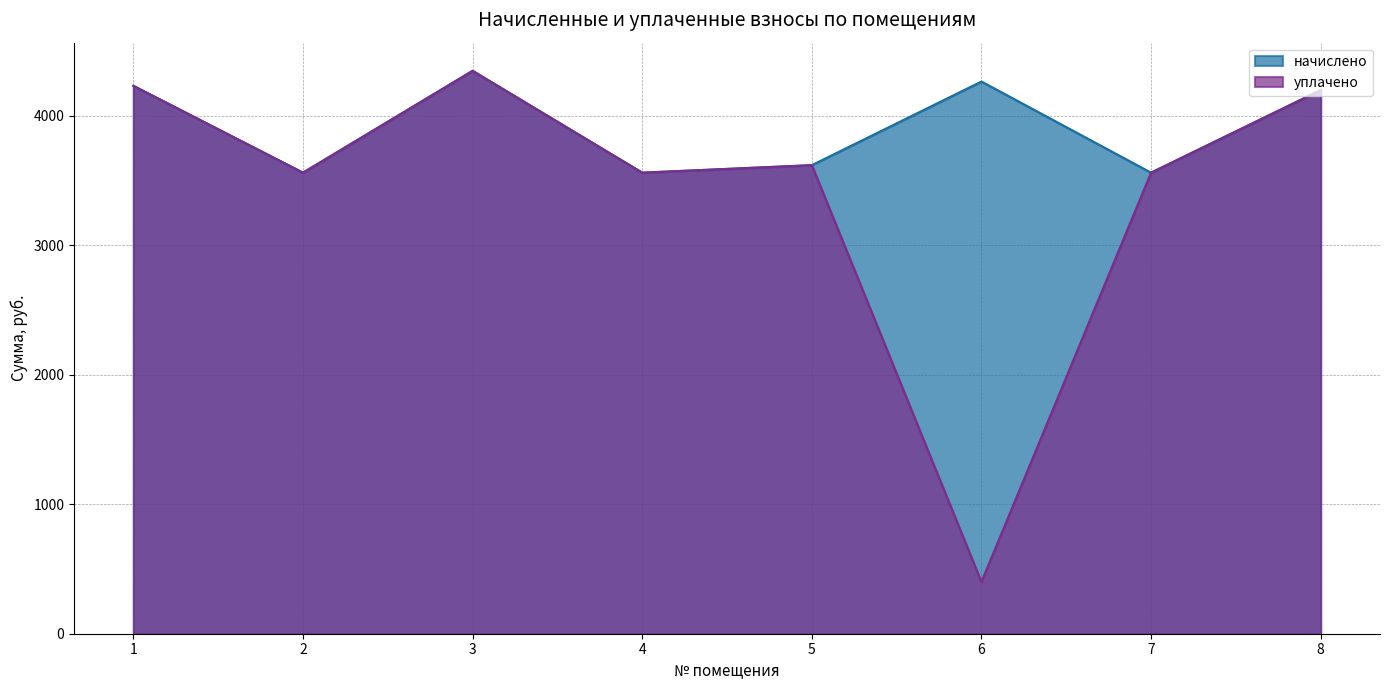

Reading left to right, transcribe all the data shown in this chart.

начислено: 1=4231.1	2=3560.4	3=4347.0	4=3560.4	5=3618.4	6=4264.2	7=3560.4	8=4198.0
уплачено: 1=4231.1	2=3560.4	3=4347.0	4=3560.4	5=3618.4	6=400.0	7=3560.4	8=4198.0